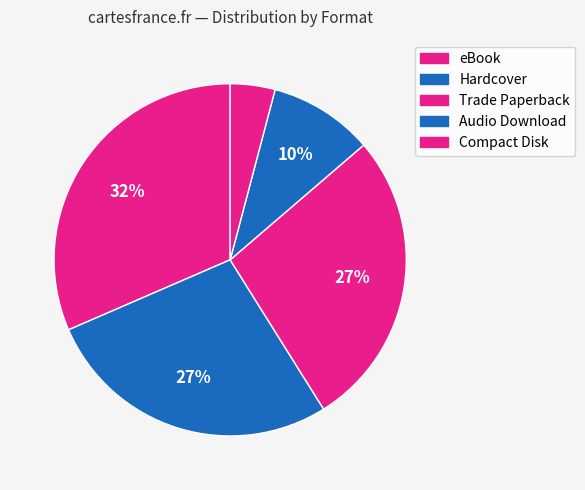

Rank the categories by value from highest to lowest.

eBook, Hardcover, Trade Paperback, Audio Download, Compact Disk